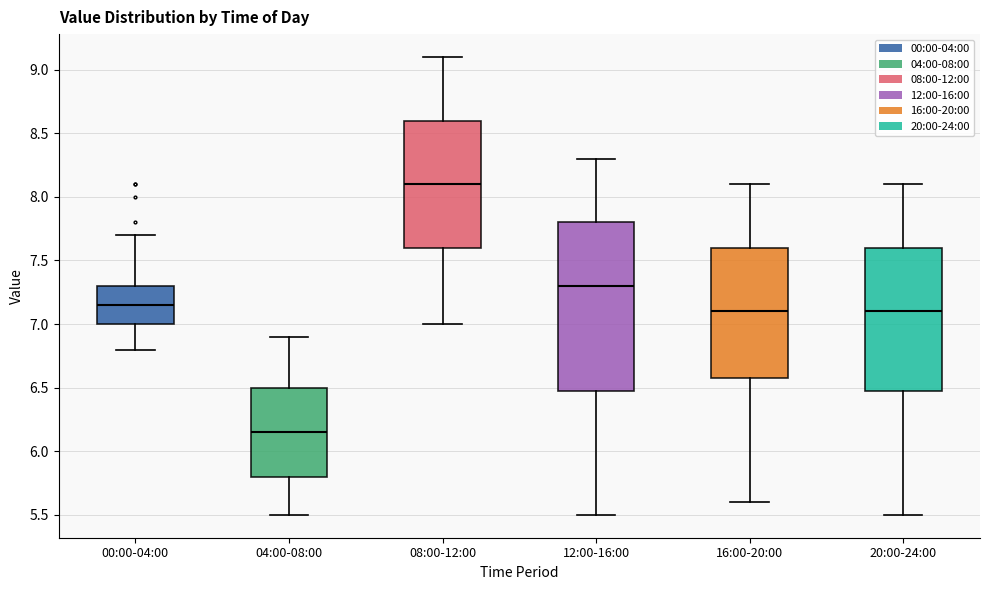

Where does the median line of the box for 00:00-04:00 sit on the y-axis? The values are not printed on the chart, so give them approximately, as read against the axis.

7.15